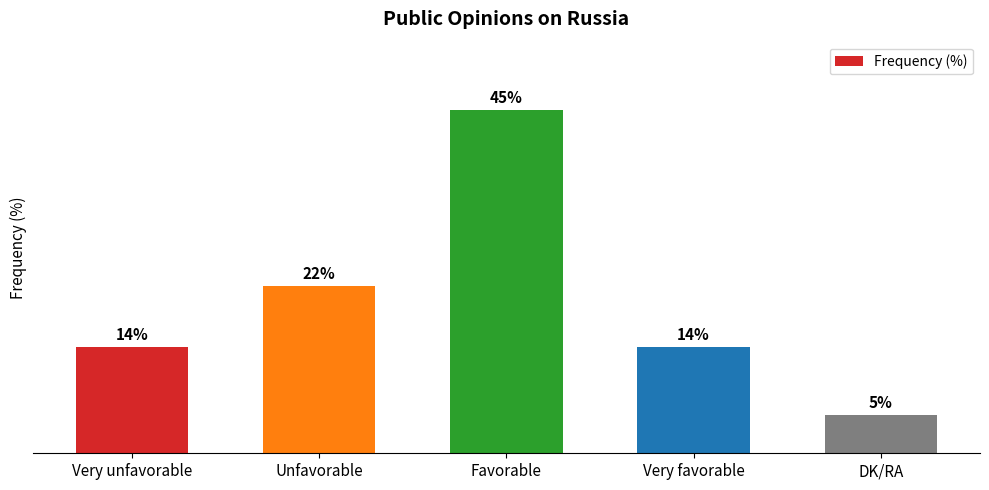

At which label is the value closest to 25?

Unfavorable